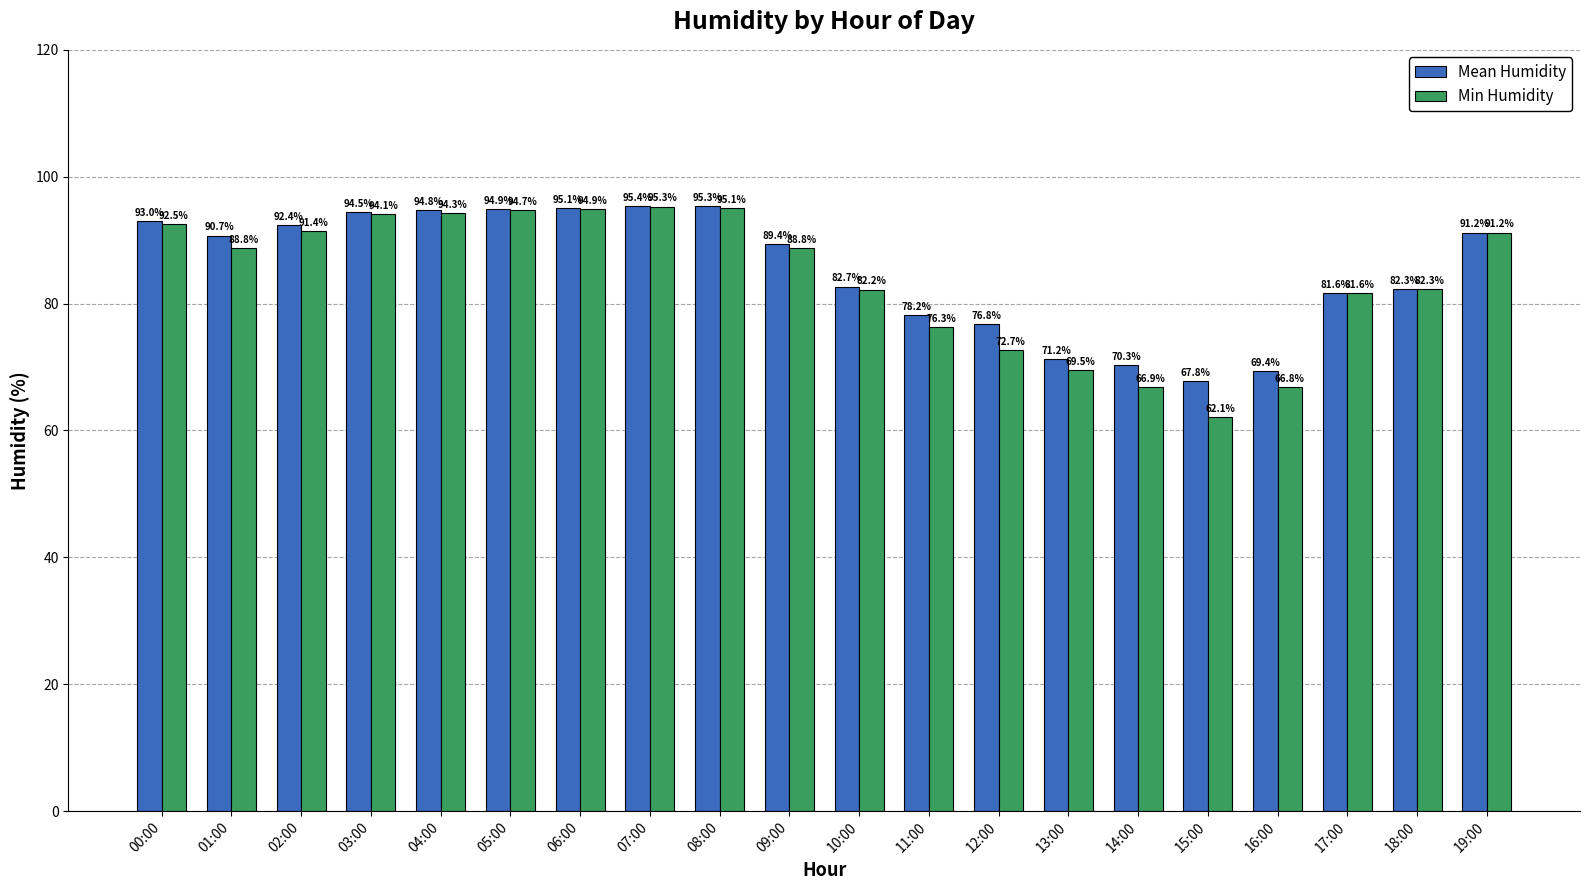

What is the label of the 5th bar from the right?

15:00